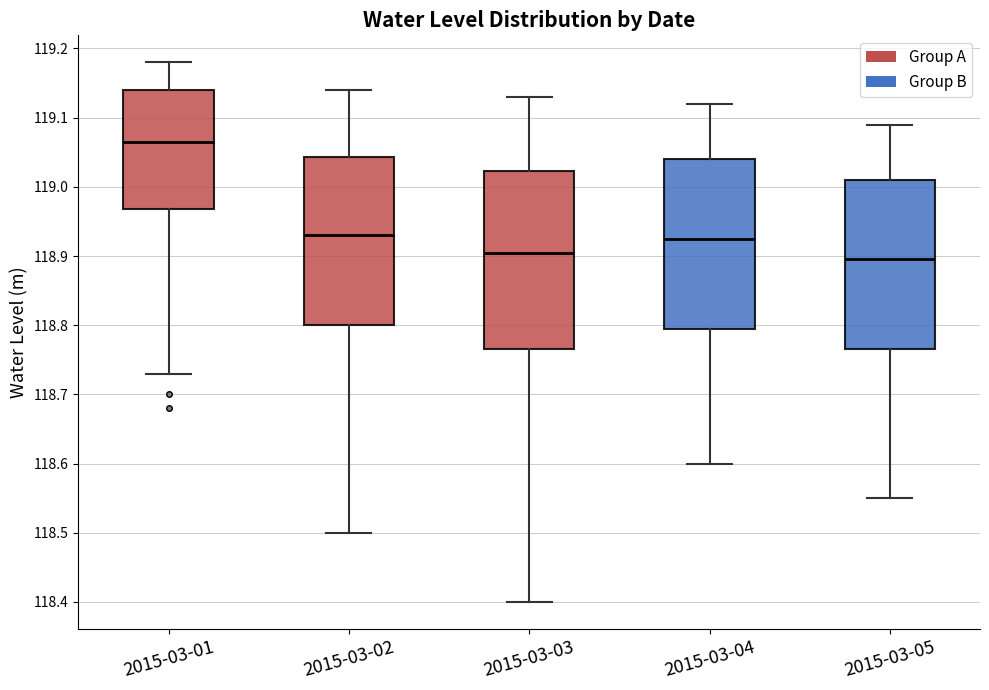

Where does the upper whisker of the box for 2015-03-04 end on the y-axis? The values are not printed on the chart, so give them approximately, as read against the axis.

119.12